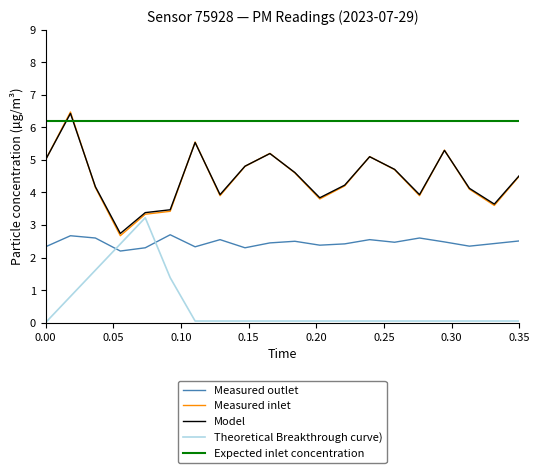

Which series has the widest spread of values?

Measured inlet